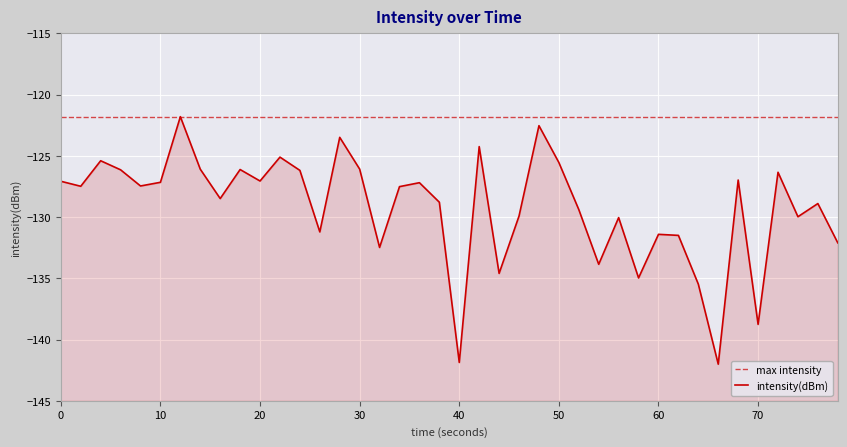

How many data points are above -127?

14